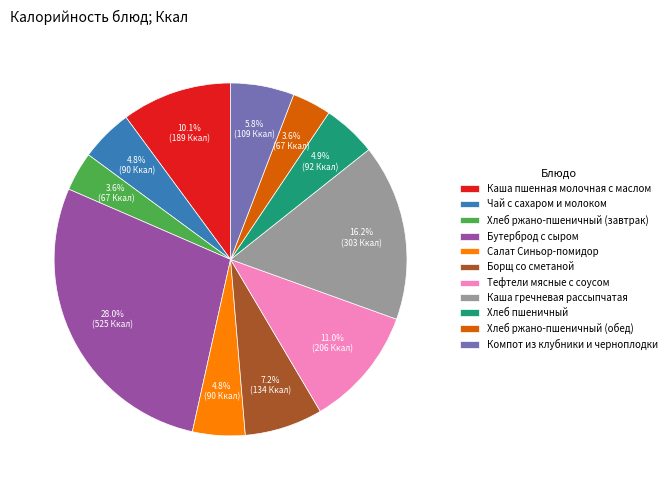

What is the largest slice in the pie chart?

Бутерброд с сыром